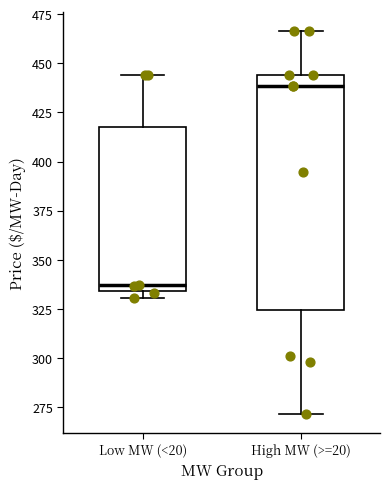

Where does the upper whisker of the box for High MW (>=20) end on the y-axis? The values are not printed on the chart, so give them approximately, as read against the axis.

465